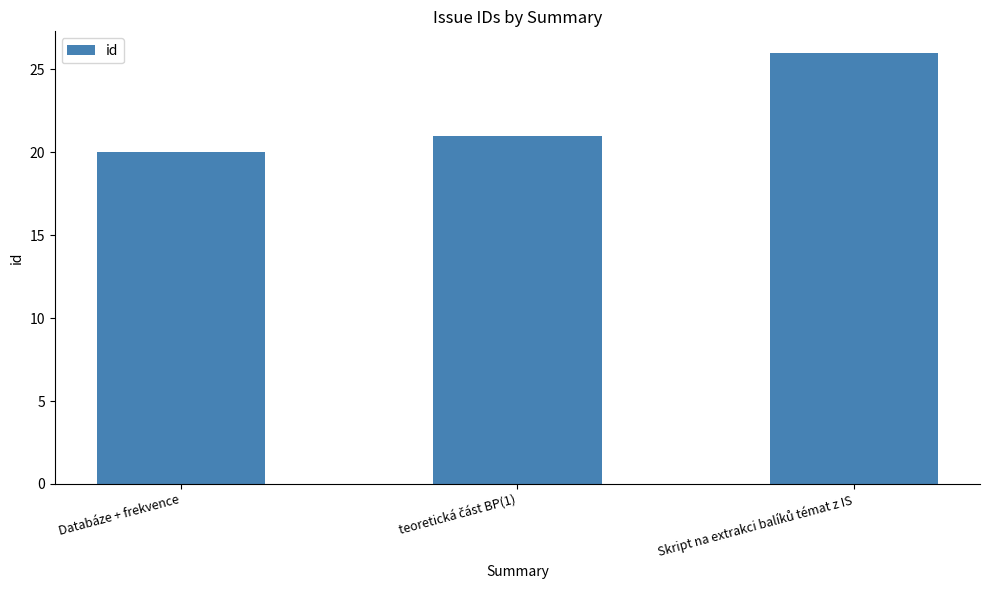

What is the sum of all values?

67